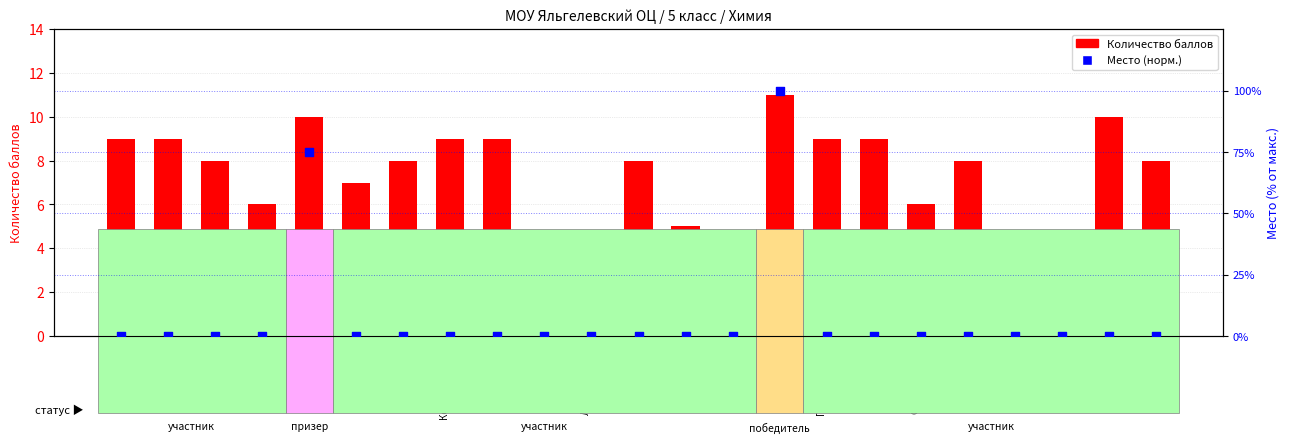

Which series has the widest spread of Y values?

Место (норм.)